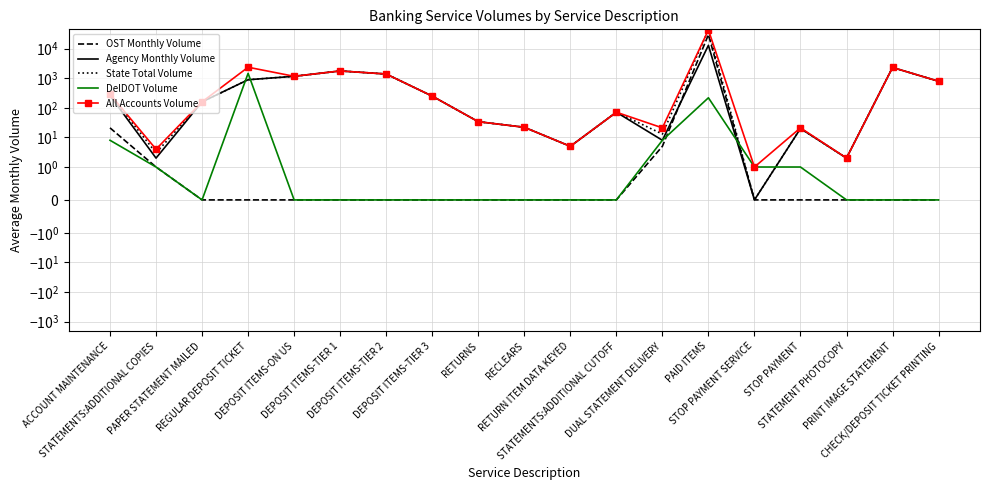

List the series in order of their peak value, lowest first.

DelDOT Volume, Agency Monthly Volume, OST Monthly Volume, State Total Volume, All Accounts Volume